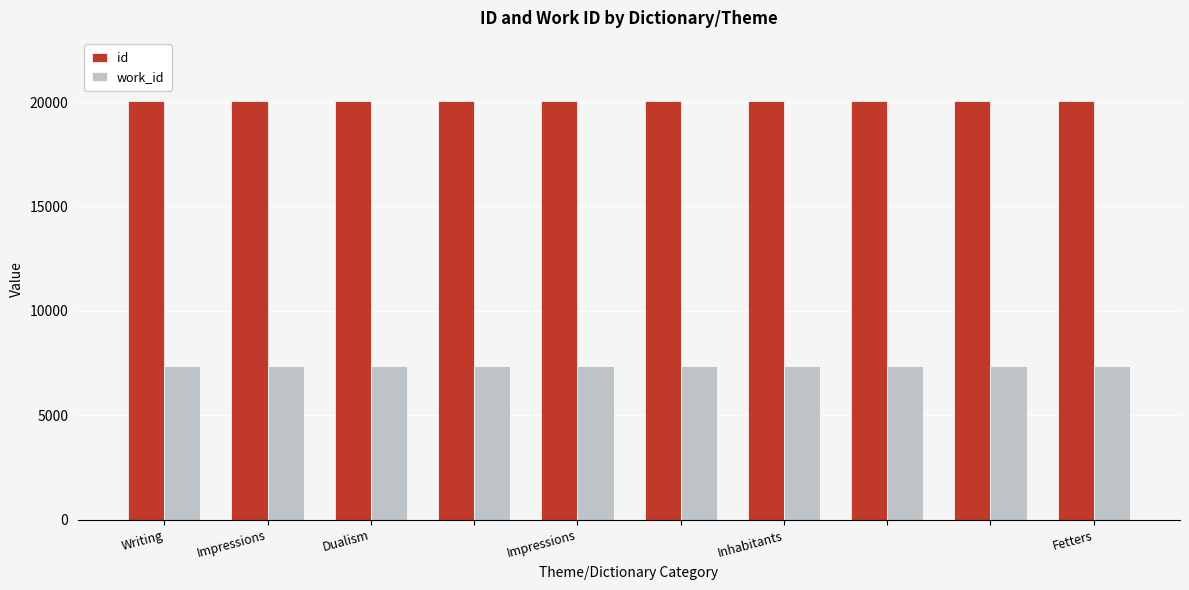

What is the sum of all id values?

200565